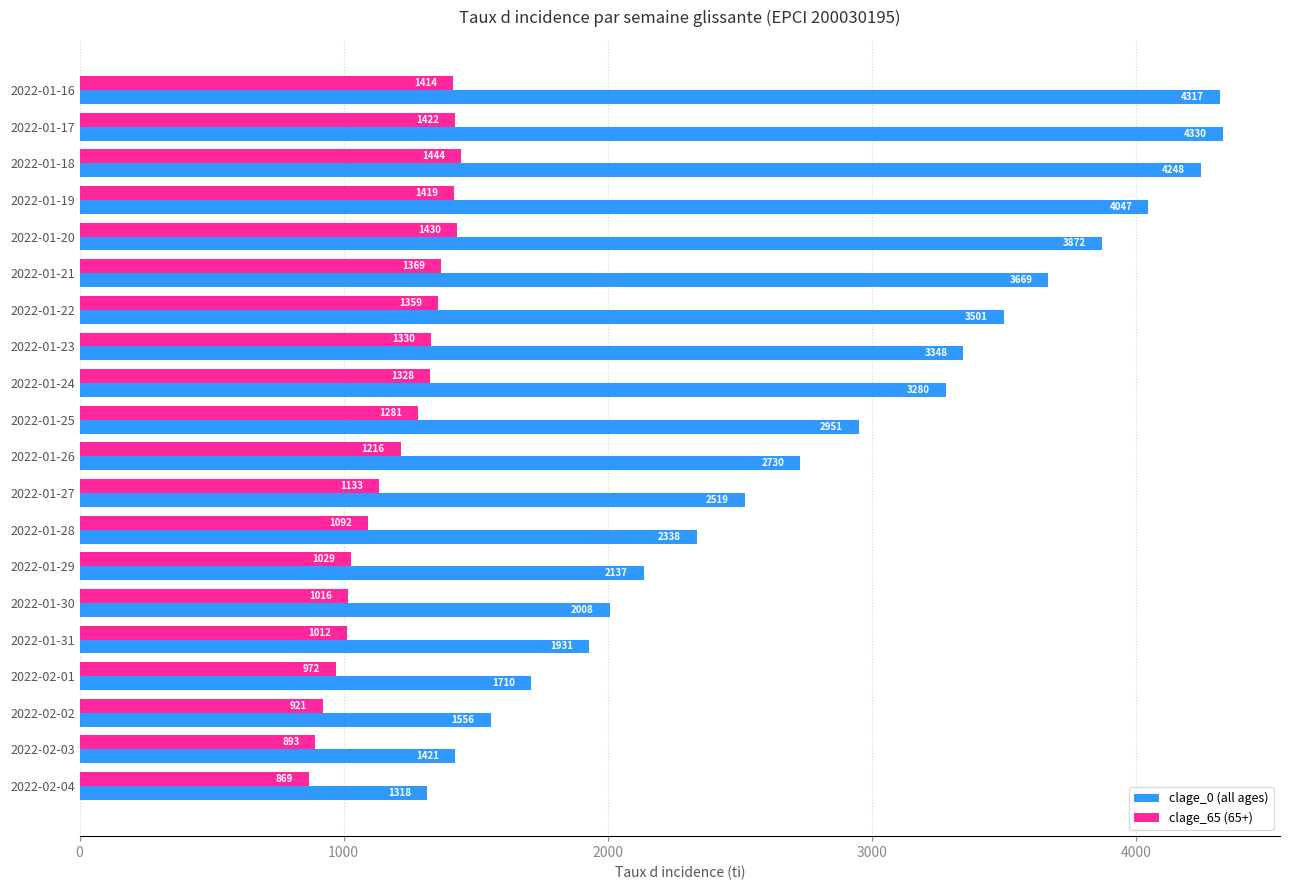

Which series changed the most between 2022-01-19 and 2022-02-04?

clage_0 (all ages)